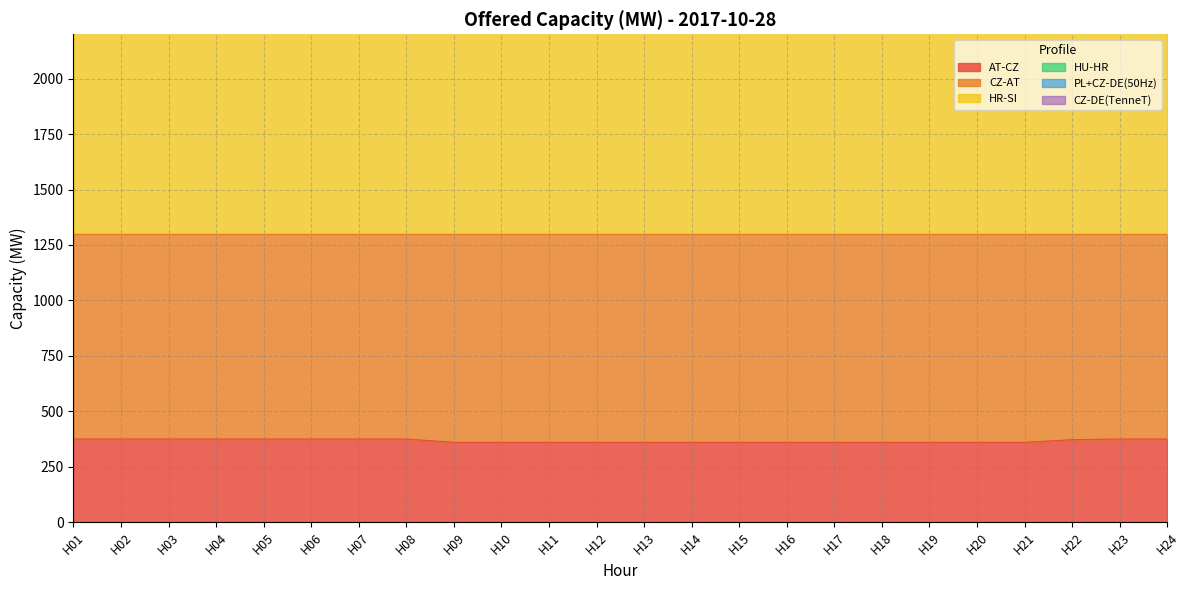

The value of AT-CZ at H03 is 224. True or false?

False